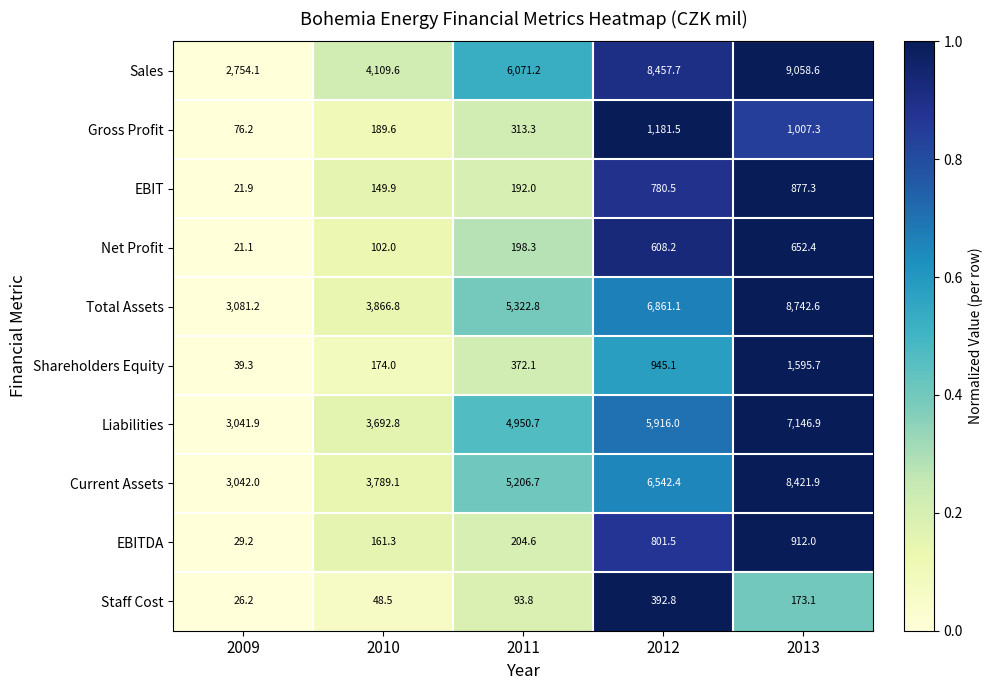

How many data points does each series have?

5